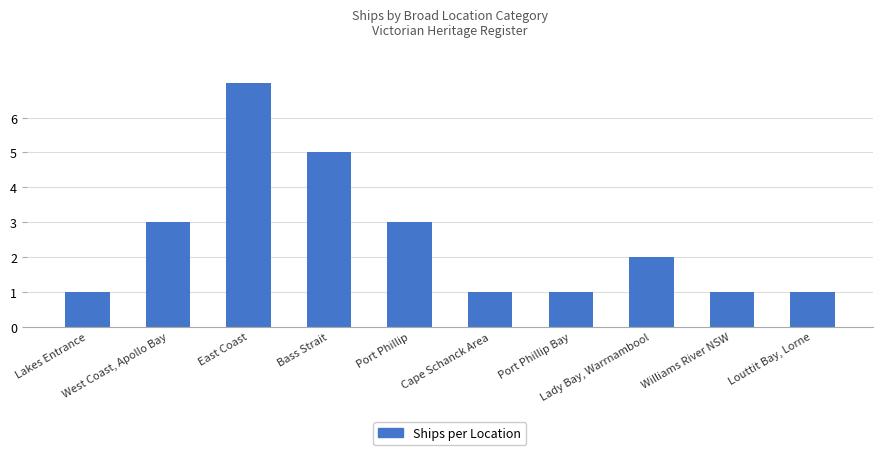

What is the maximum value shown in the chart?

7